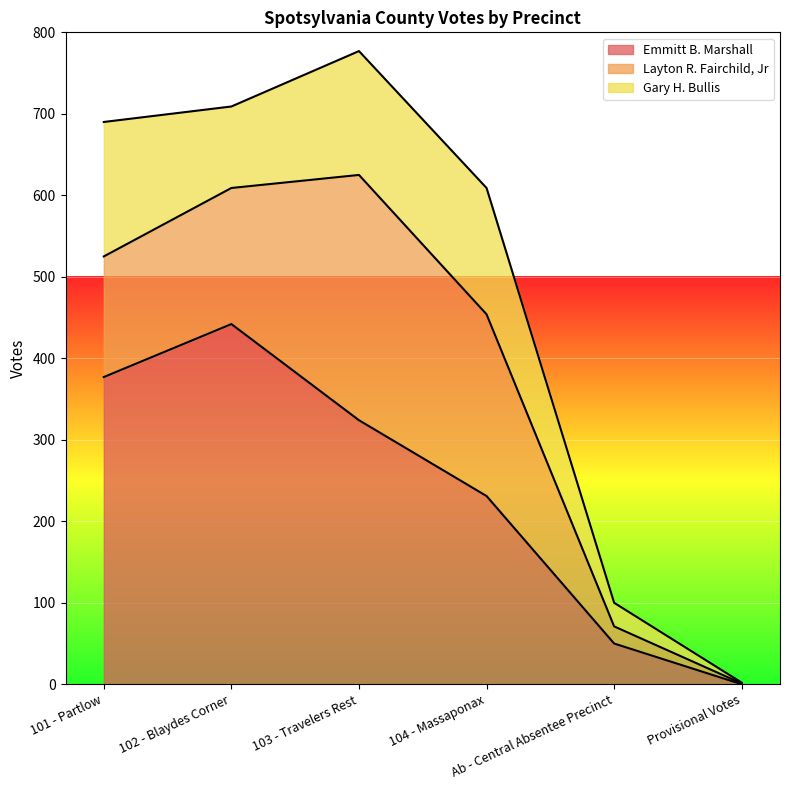

Which series has the largest range (max minus min)?

Emmitt B. Marshall